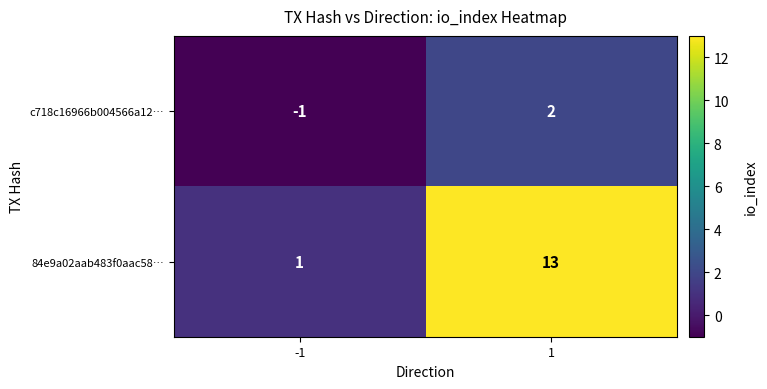

What is the sum of all 84e9a02aab483f0aac58… values?

14